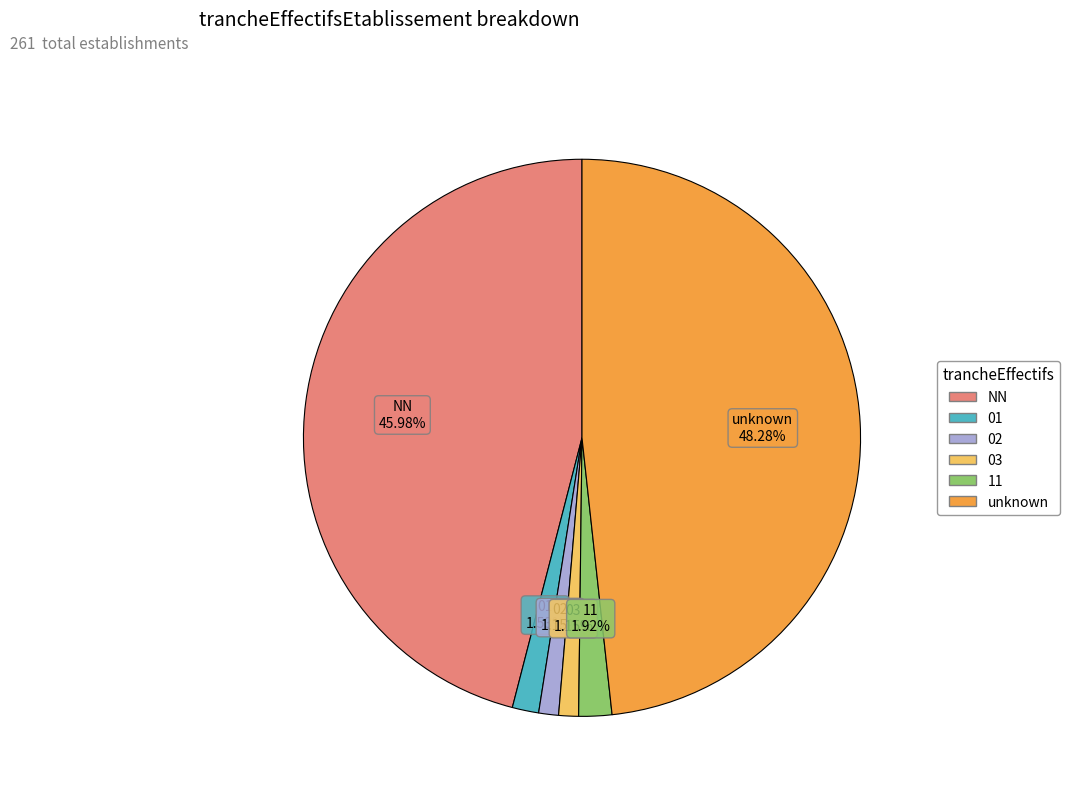

To the nearest percent, what is the combined percentage of 03 and 11?

3%